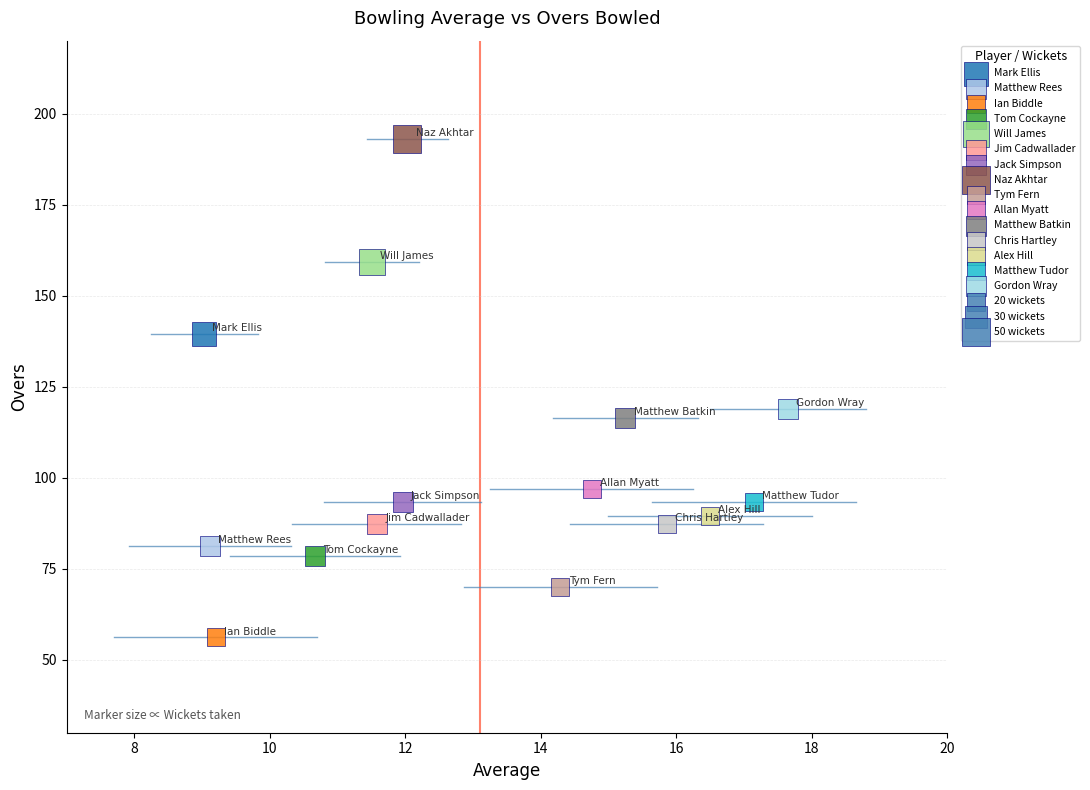

Which series reaches the minimum Y coordinate?

Ian Biddle